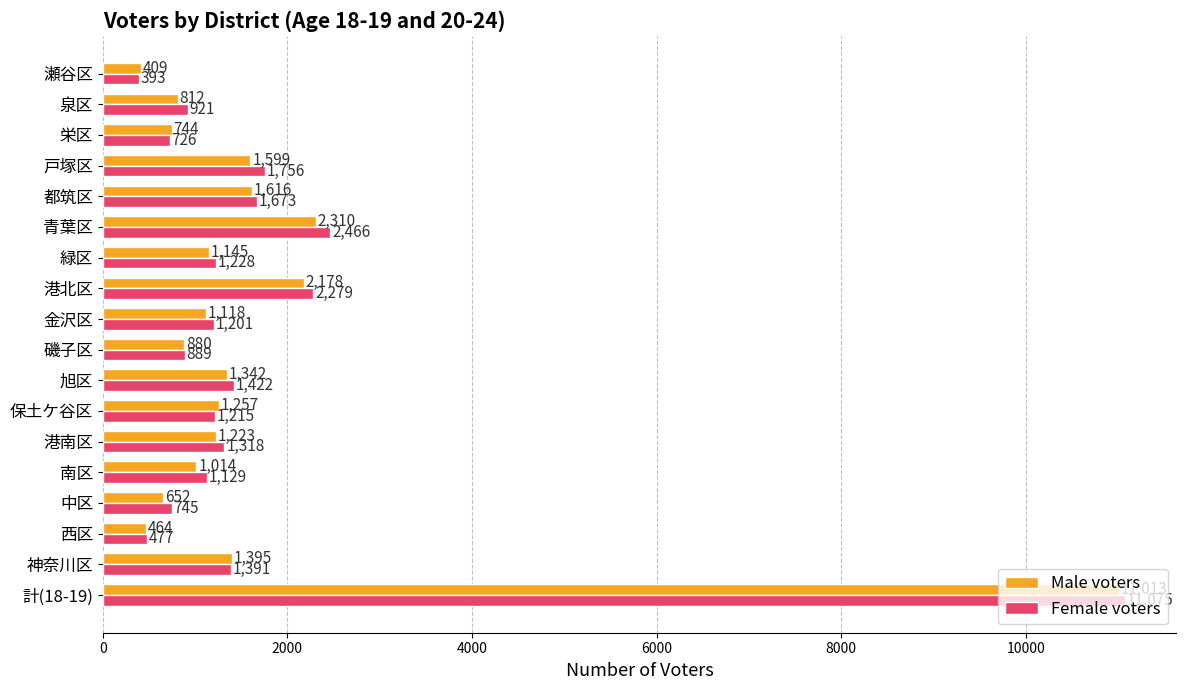

What is the minimum value shown in the chart?

393